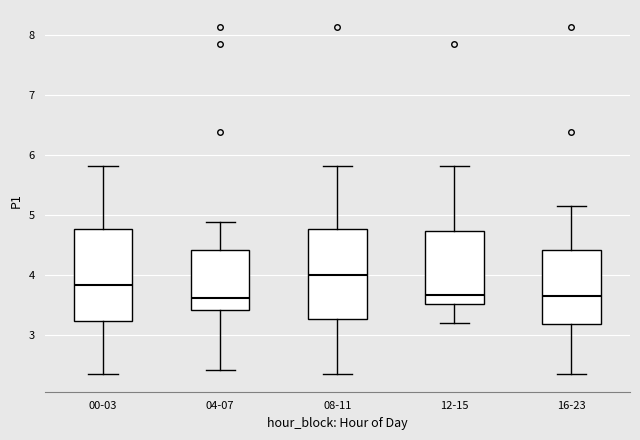

Where does the median line of the box for 08-11 sit on the y-axis? The values are not printed on the chart, so give them approximately, as read against the axis.

4.0